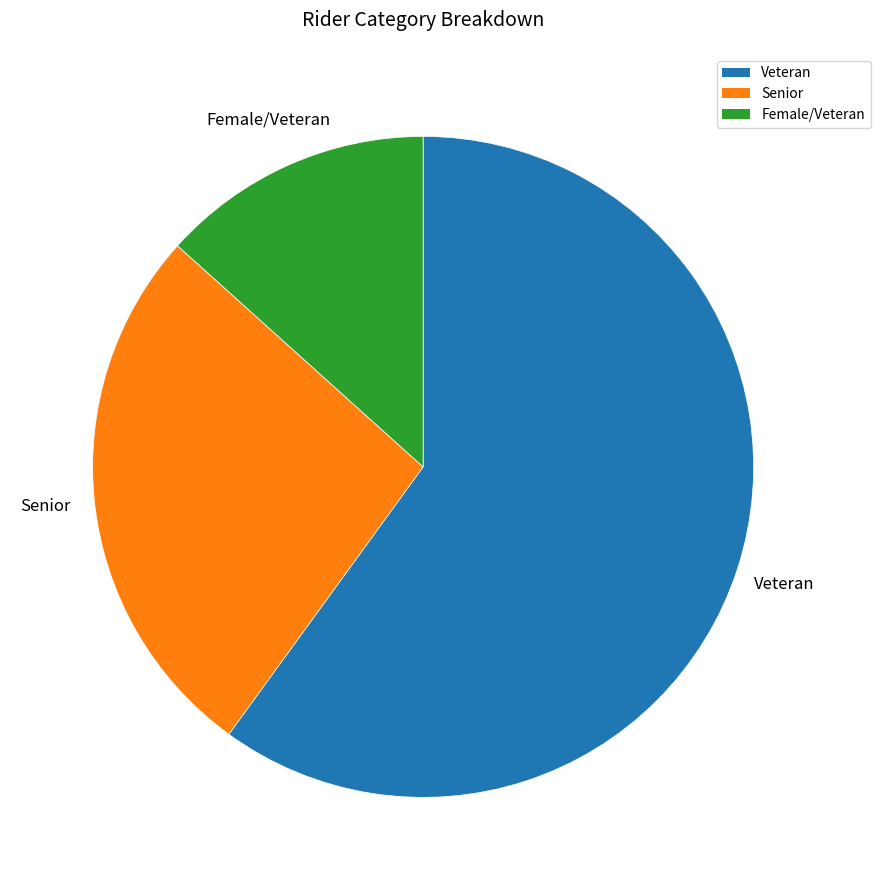

Between Veteran and Senior, which is larger?

Veteran